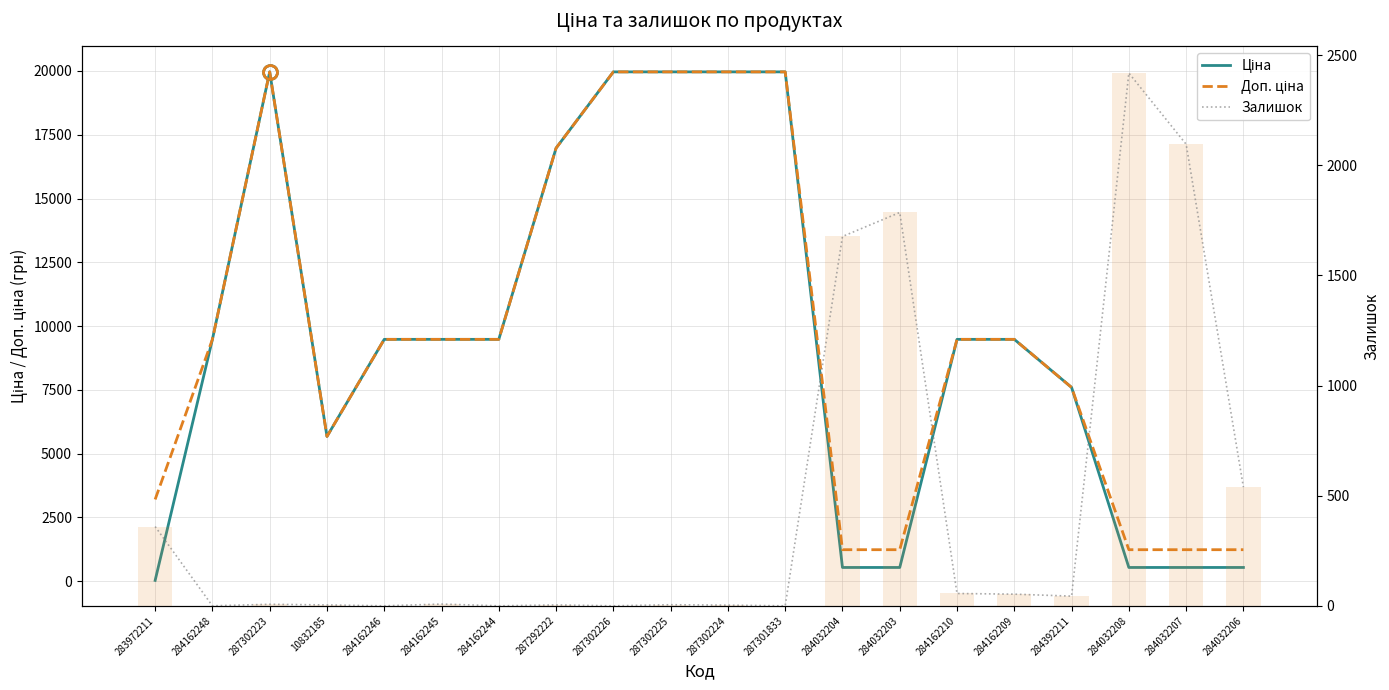

What is the difference between the Ціна values at 284032207 and 284162244?

8941.1